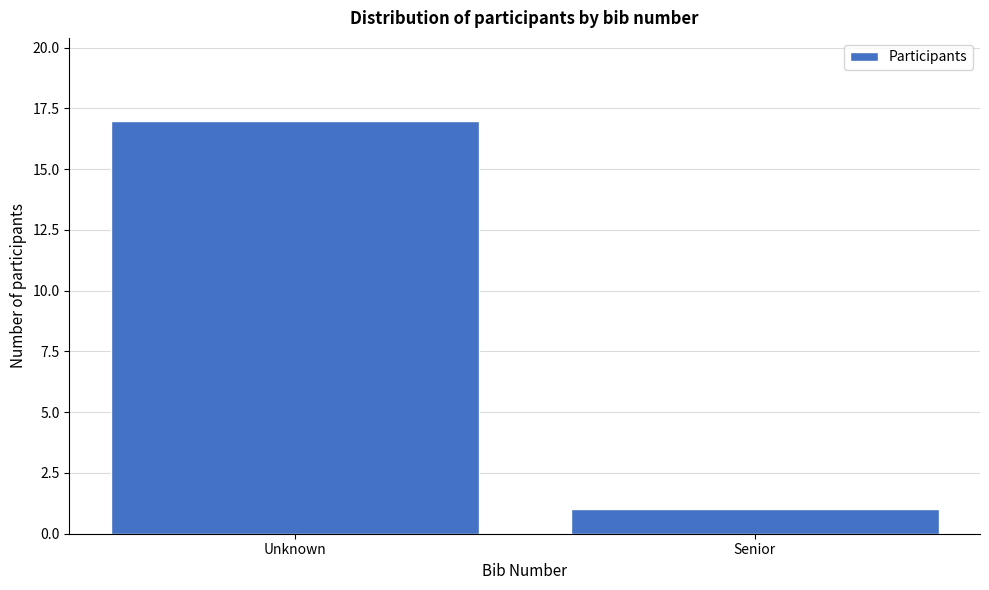

Reading left to right, extract all data points from this chart.

17	1